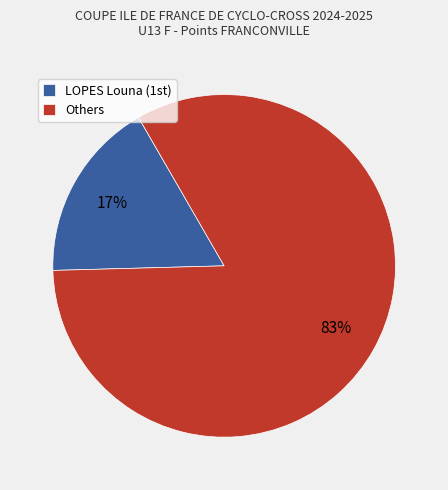

To the nearest percent, what percentage of the pie is Others?

83%